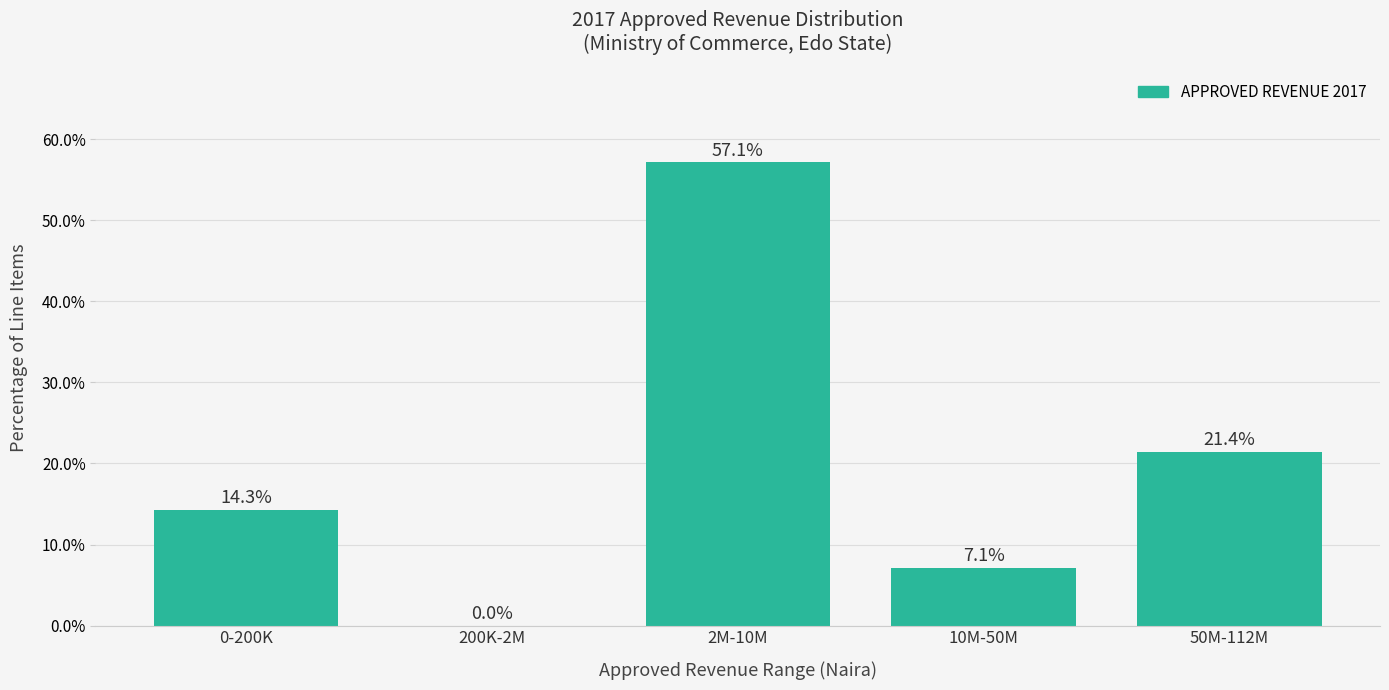

Reading left to right, what are all the values shown in this chart?

0-200K=14.3	200K-2M=0.0	2M-10M=57.1	10M-50M=7.1	50M-112M=21.4